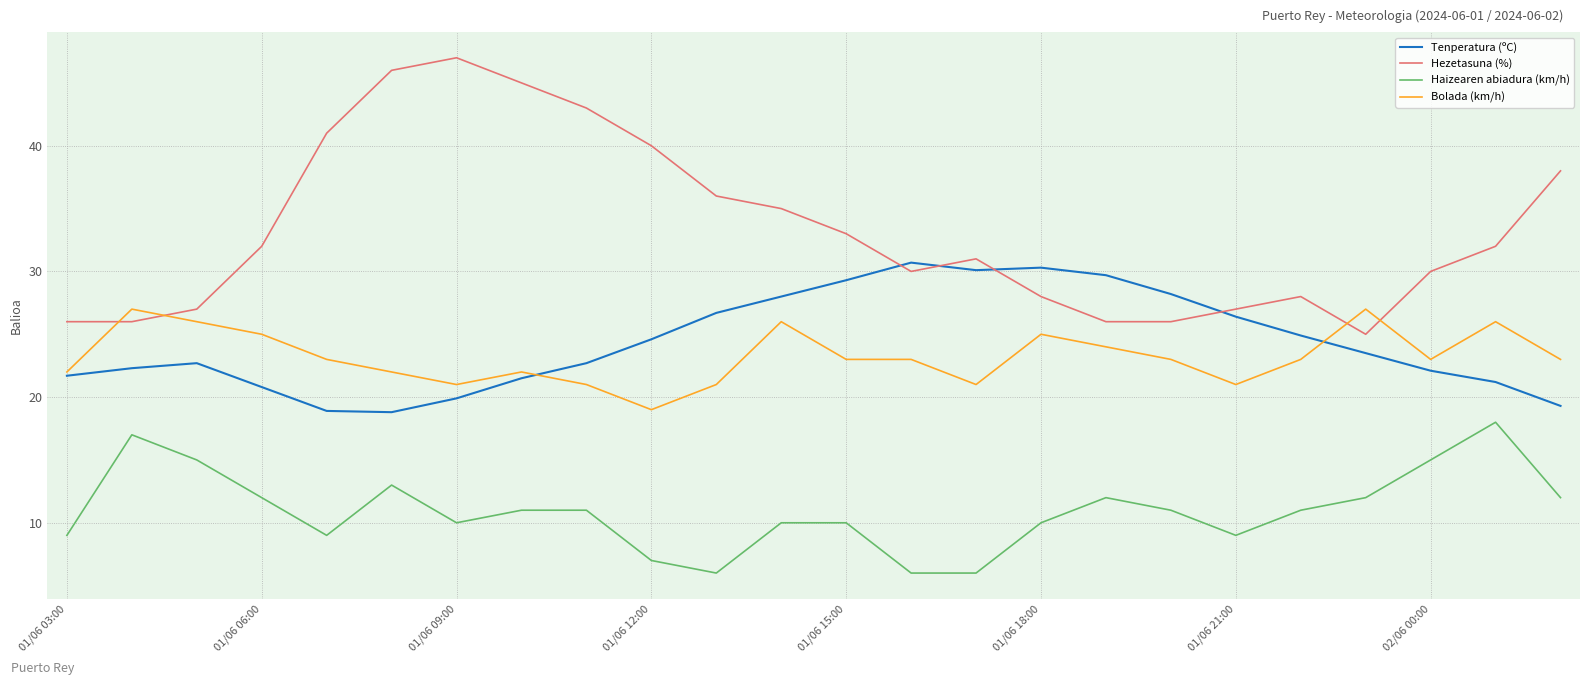

Count the number of categories in the chart.

24